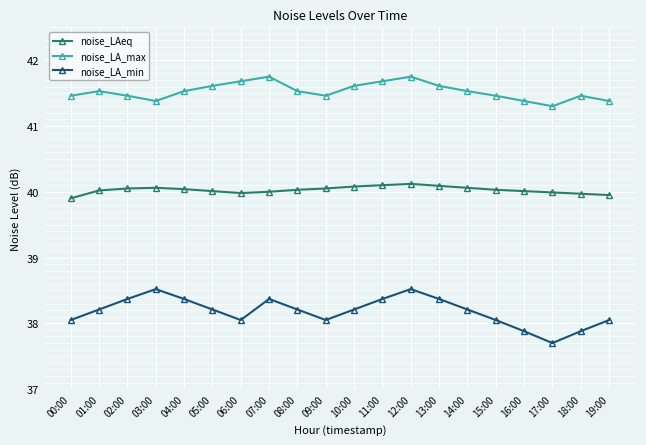

In noise_LA_min, how many points are lower than both neighbors (excluding endpoints)?

3